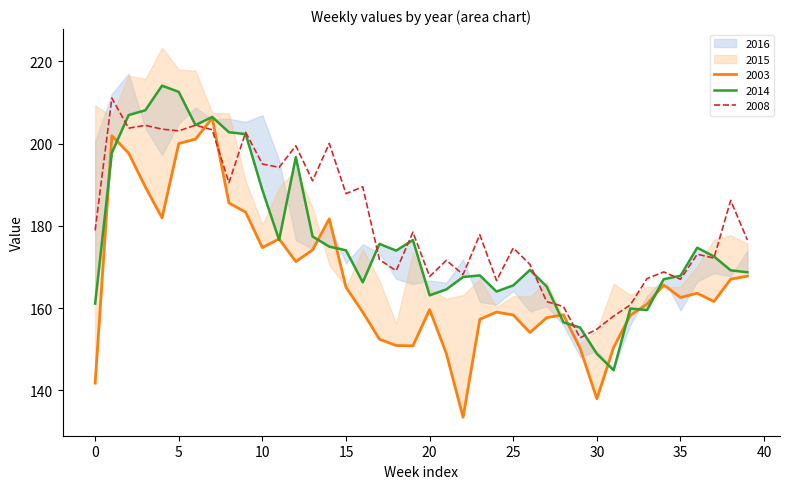

How many data points in 2014 are above 172?

20